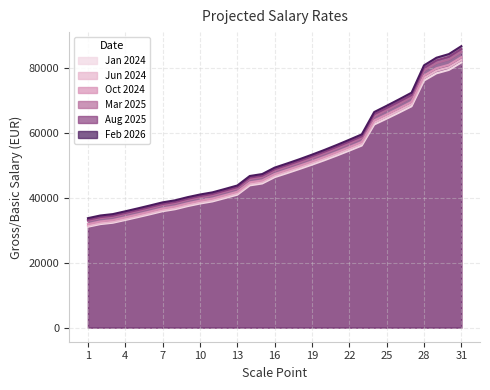

What are all the series names shown in the legend?

Jan 2024, Jun 2024, Oct 2024, Mar 2025, Aug 2025, Feb 2026